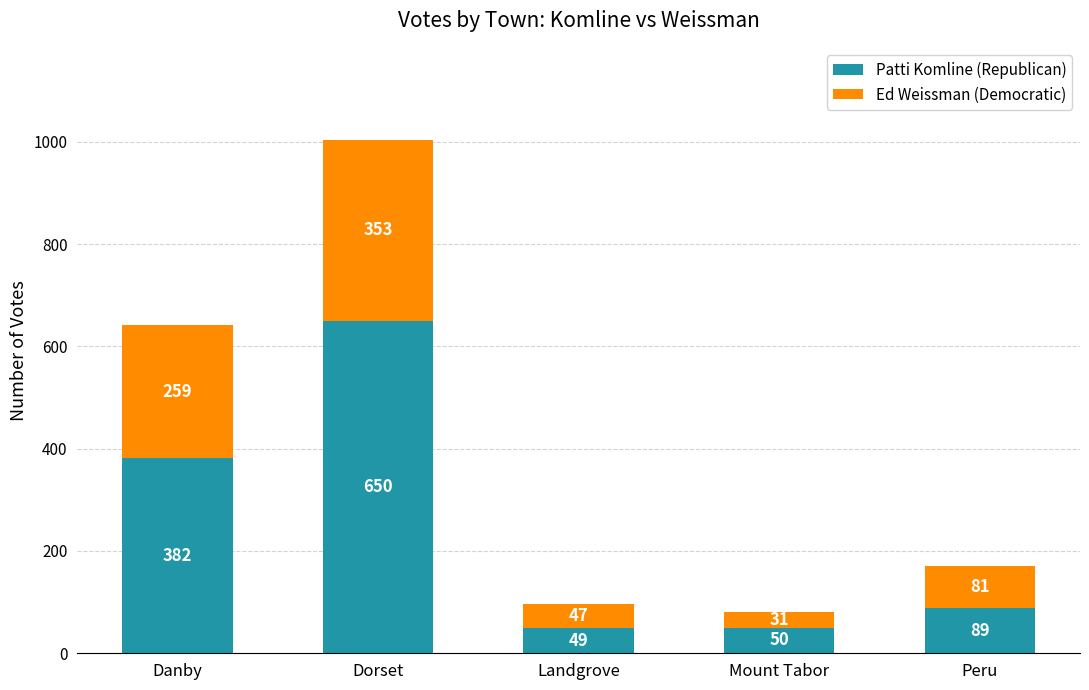

What is the difference between the maximum and second lowest values in the Patti Komline (Republican) series?

600